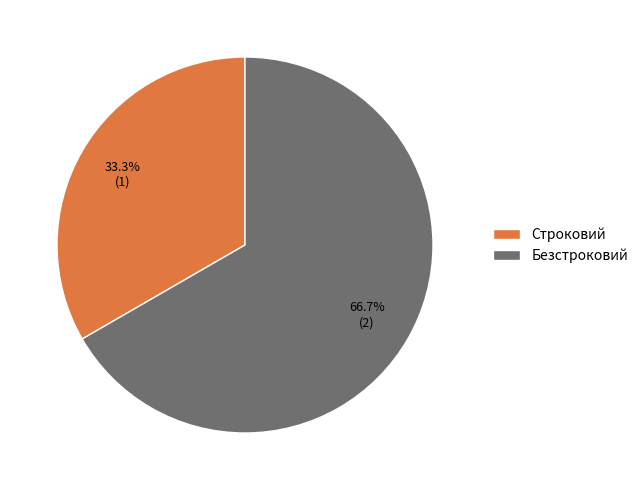

Rank the categories by value from lowest to highest.

Строковий, Безстроковий